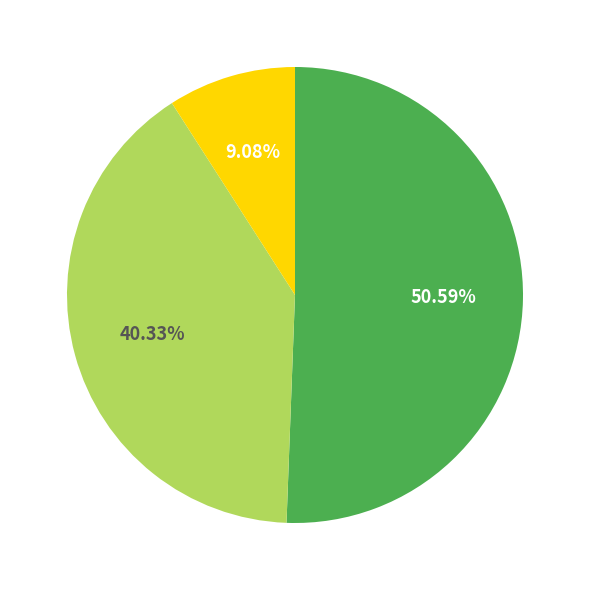

How many segments does this pie chart have?

3